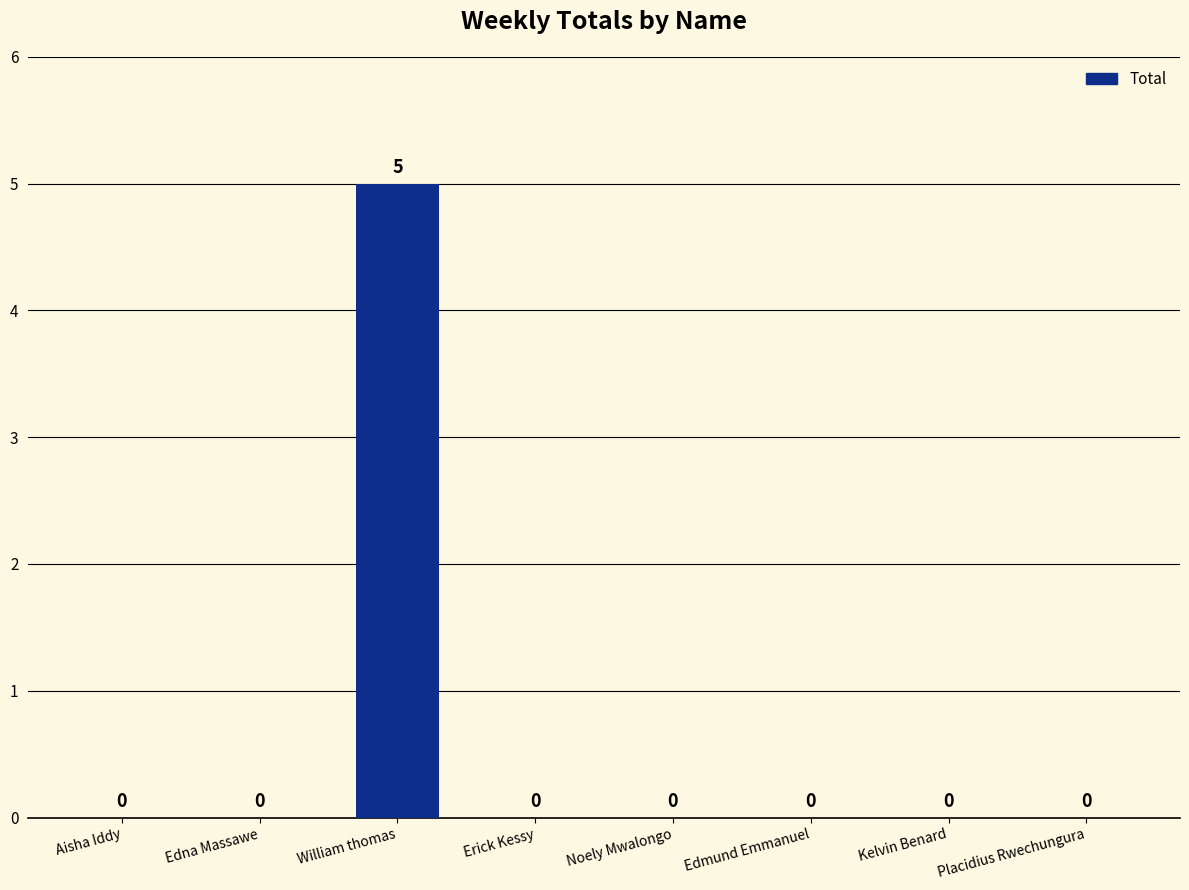

True or false: the data shows -2 at Aisha Iddy.

False